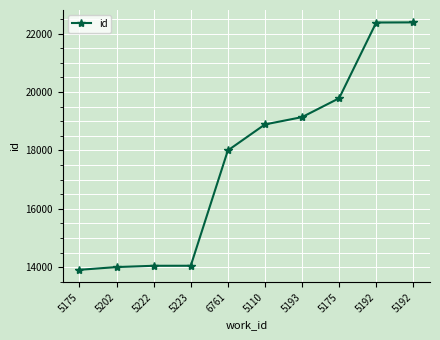

How many data points does each series have?

10